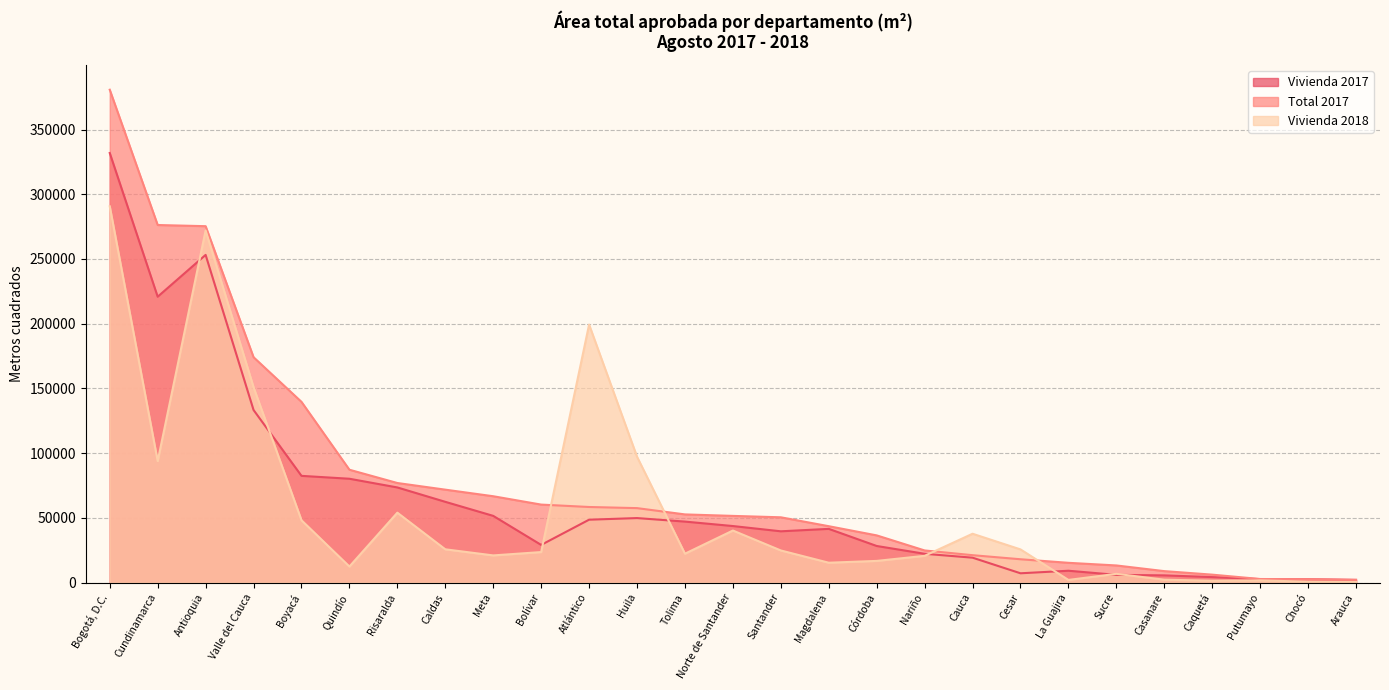

Which has a higher value, Caldas or Putumayo?

Caldas